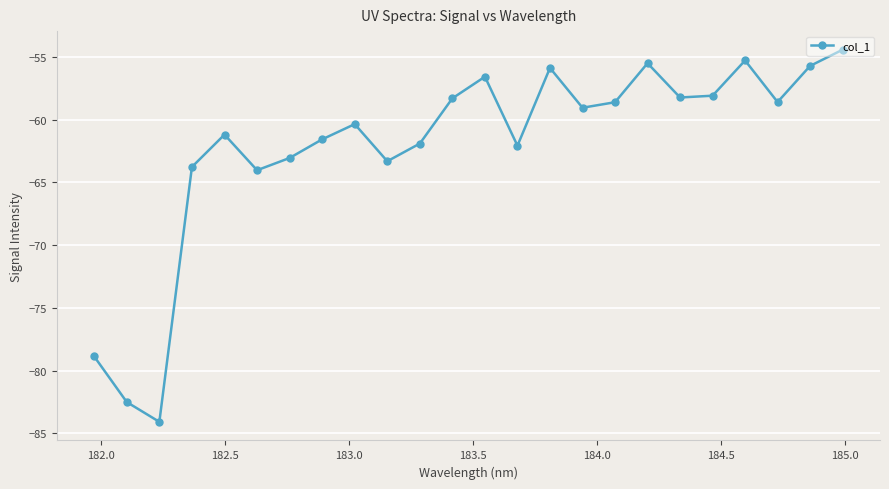

True or false: the data has more than 1 interior local peaks.

True